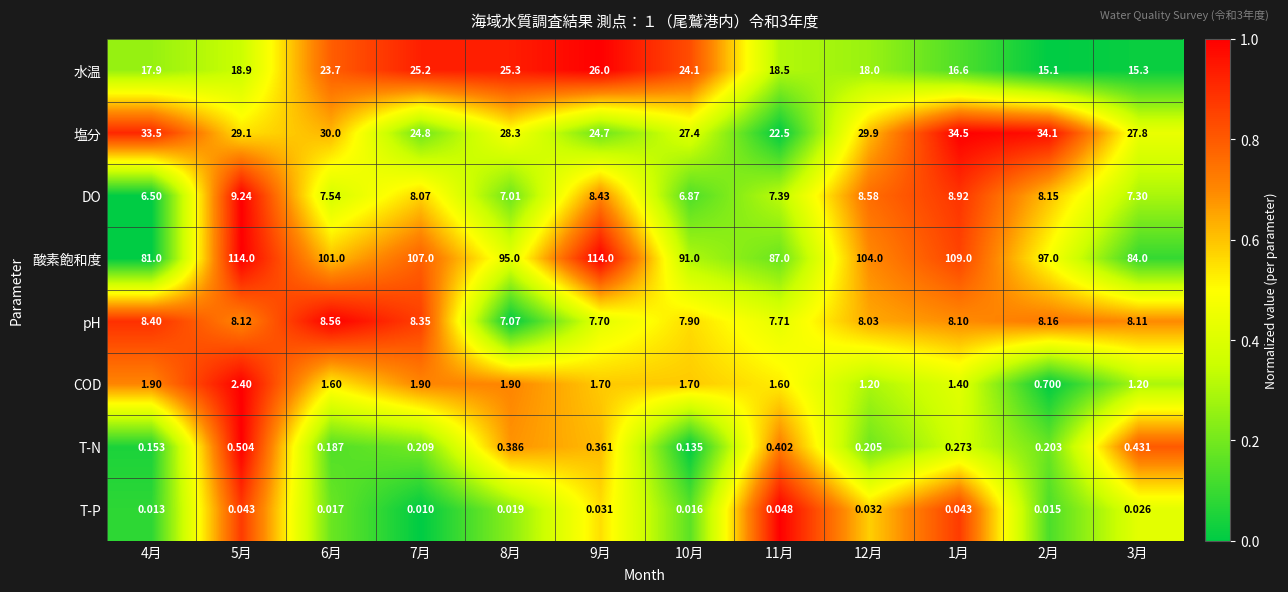

Which series has the largest total across all categories?

酸素飽和度